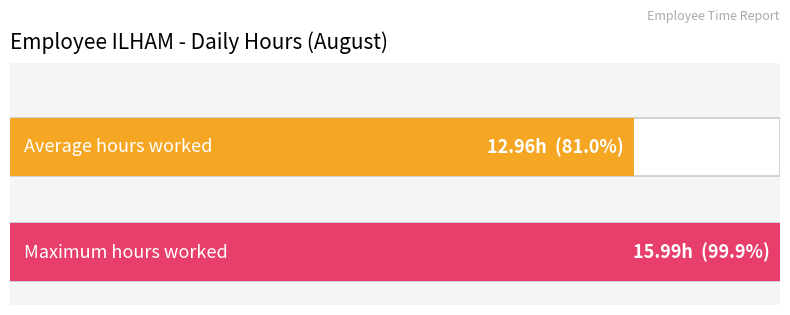

Count the number of data series in this chart.

1